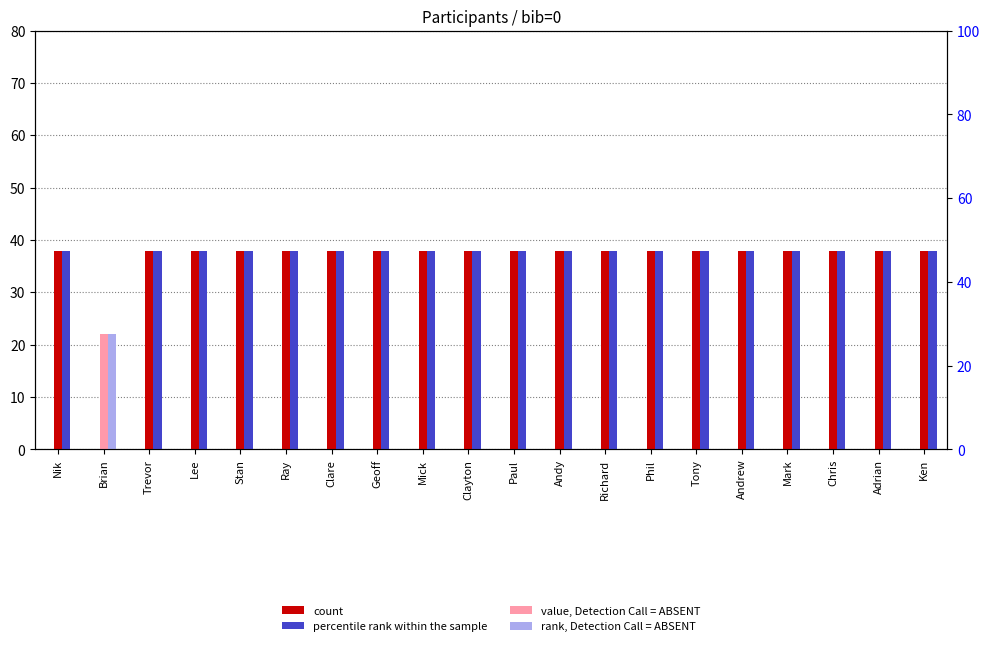

Which category has the lowest value across all series?

Nik